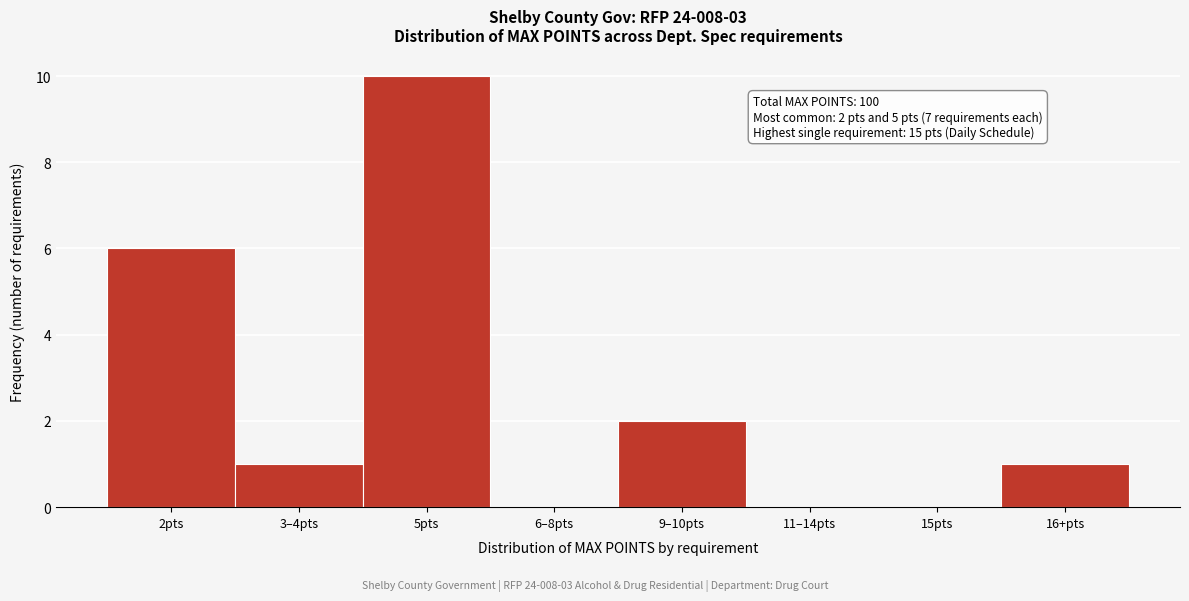

Reading left to right, transcribe all the data shown in this chart.

2pts=6	3–4pts=1	5pts=10	6–8pts=0	9–10pts=2	11–14pts=0	15pts=0	16+pts=1